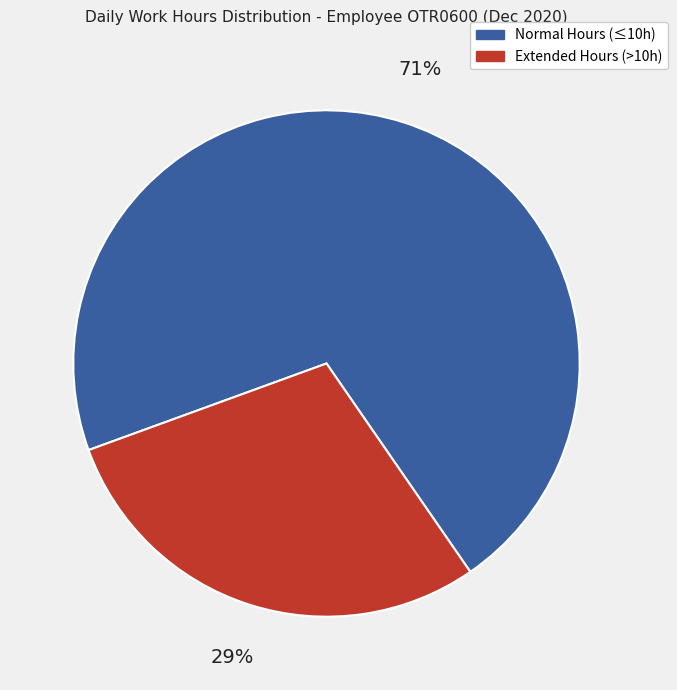

Does any single category account for the majority?

Yes